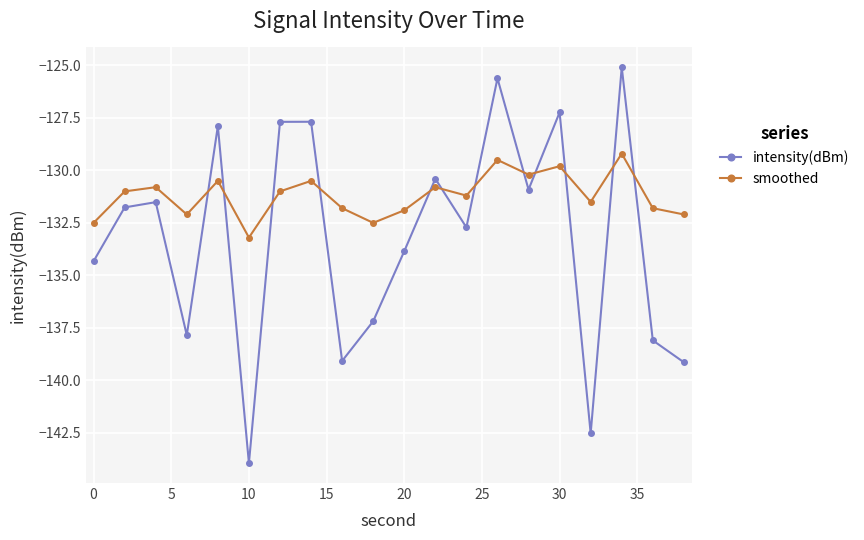

True or false: smoothed and intensity(dBm) cross at least once.

True